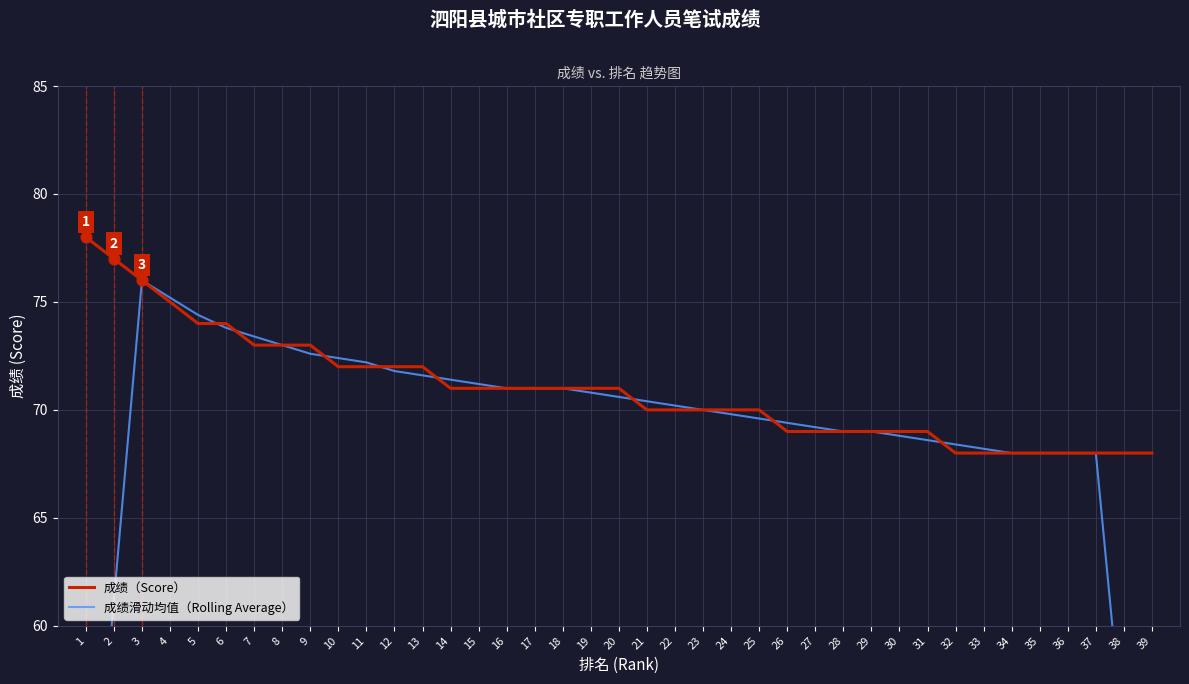

What are all the series names shown in the legend?

成绩（Score）, 成绩滑动均值（Rolling Average）